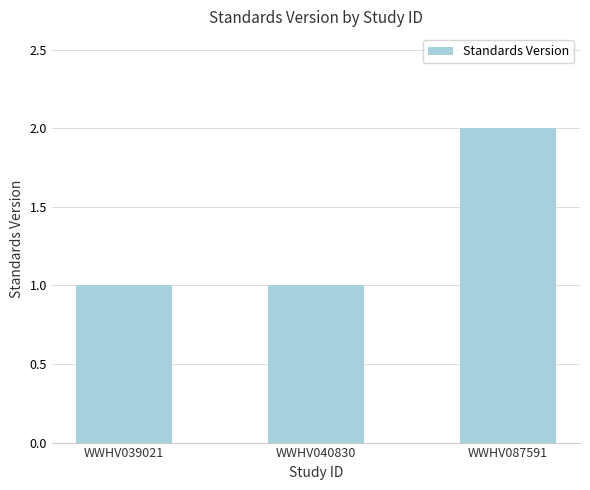

What is the value of the 3rd bar from the left?

2